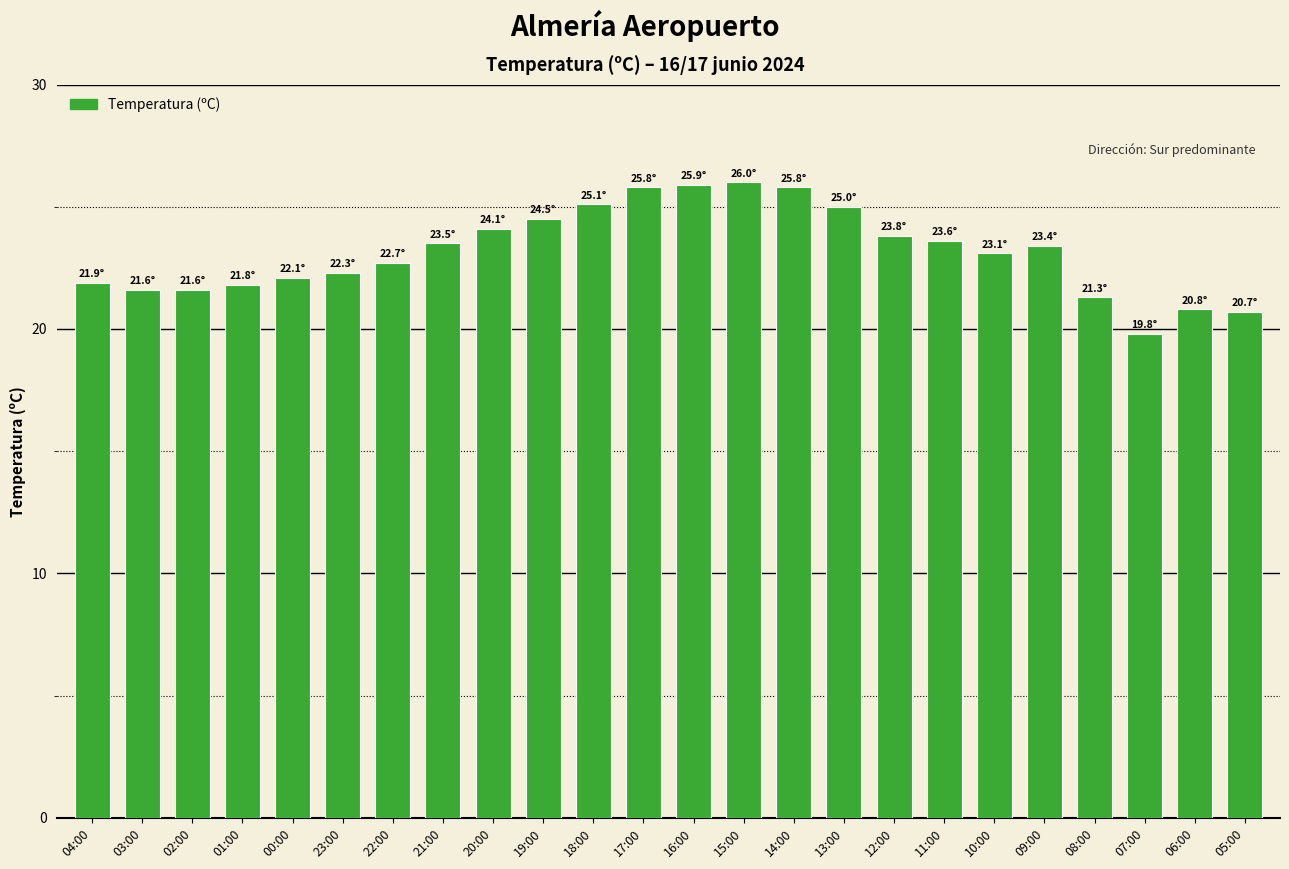

What is the ratio of the value at 01:00 to the value at 02:00?

1.0